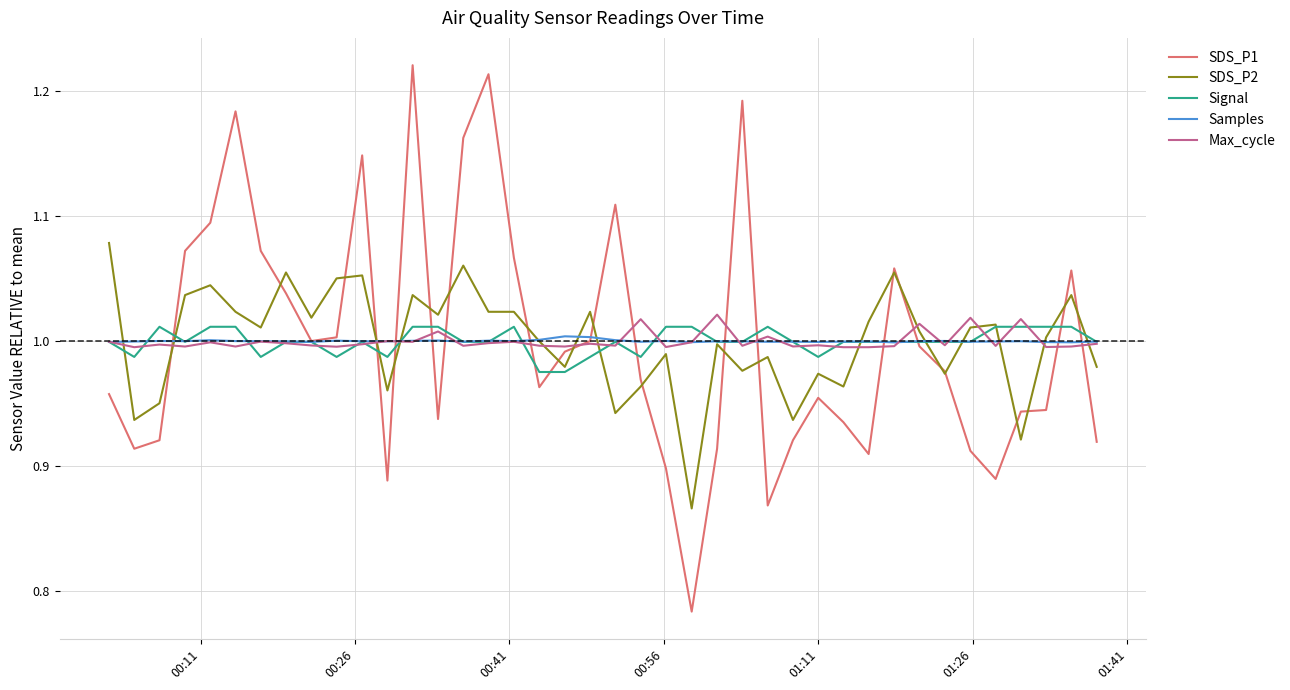

Which series has the largest range (max minus min)?

SDS_P1